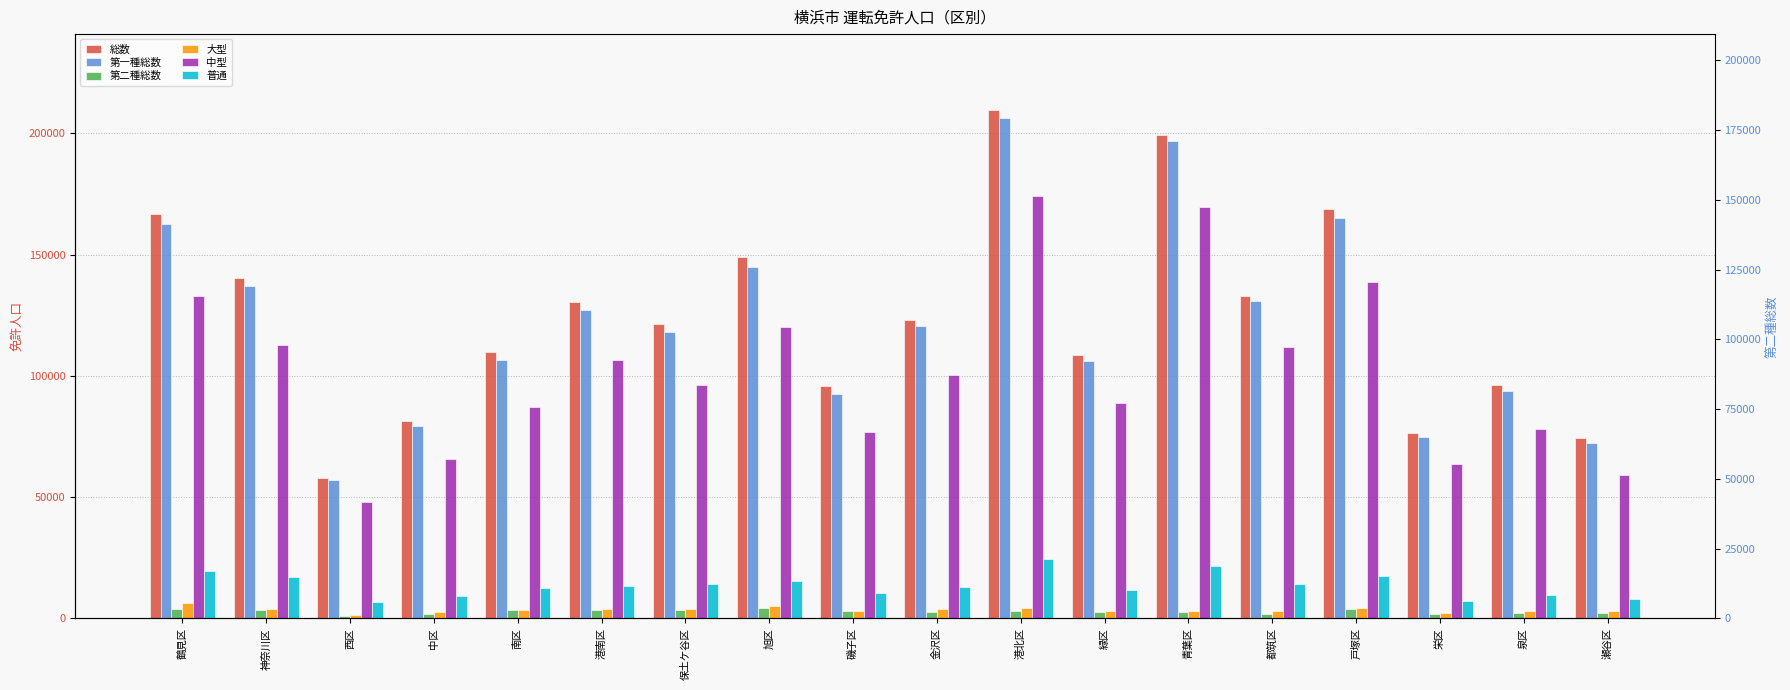

Where is 第一種総数 nearest to the value 131651?

都筑区